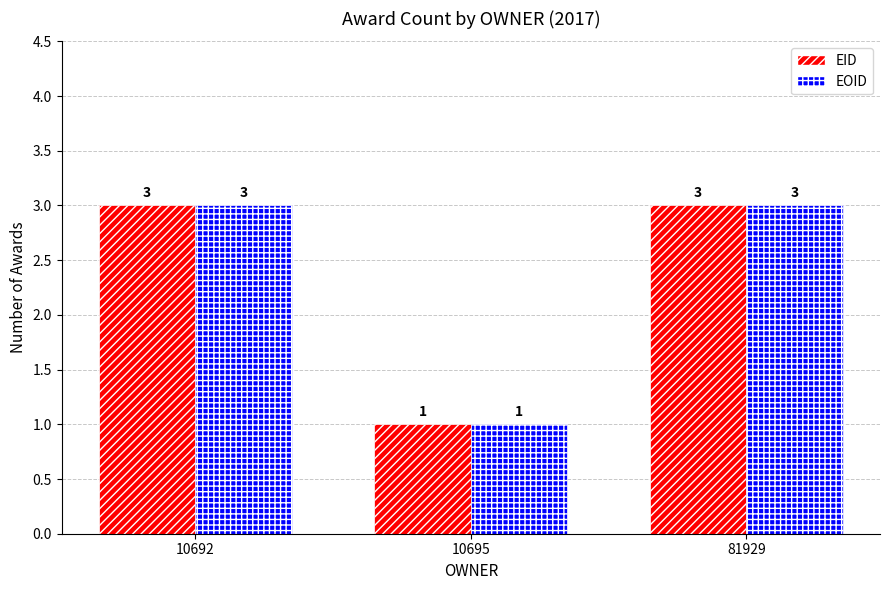

What is the total value across all series at 10692?

6